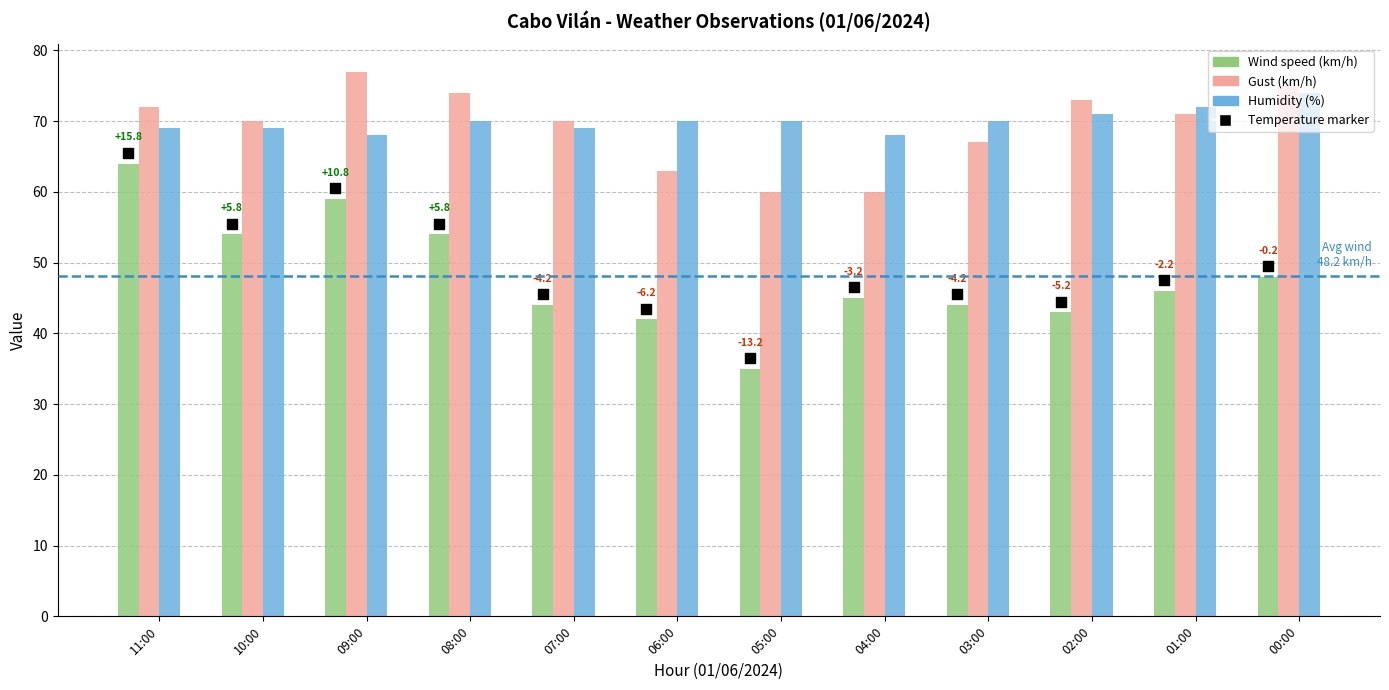

What is the total value across all series at 08:00?

198